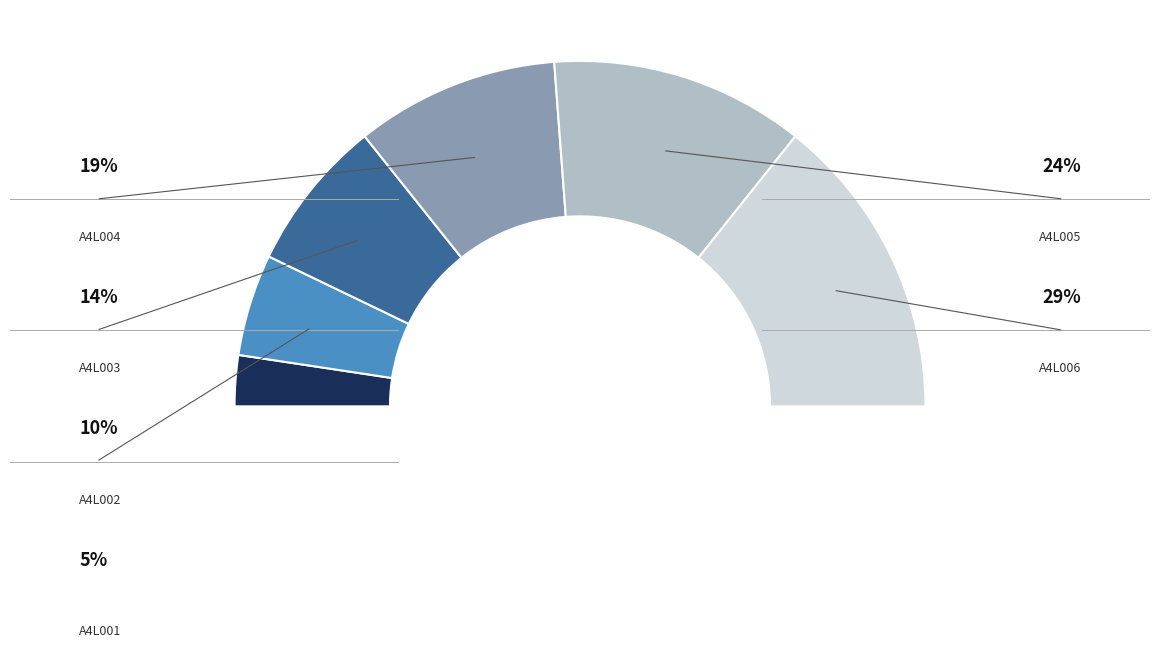

What percentage is the A4L002 slice, to the nearest percent?

10%